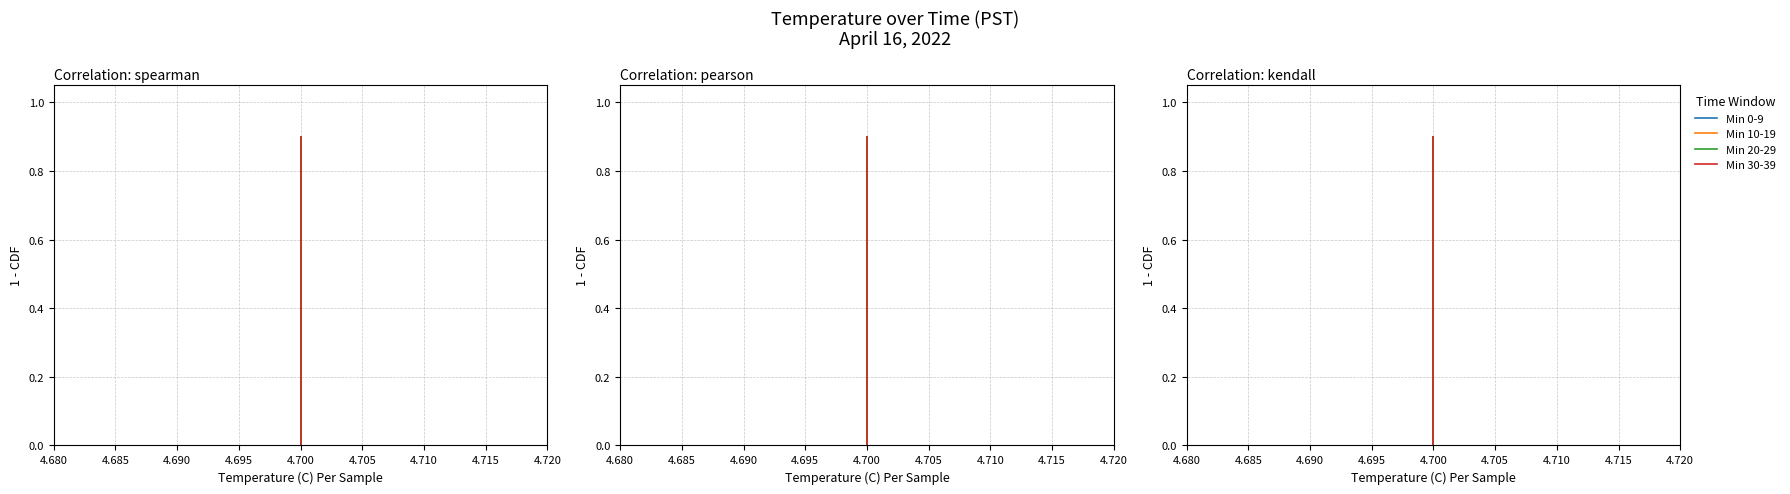

How many lines are shown in the chart?

4